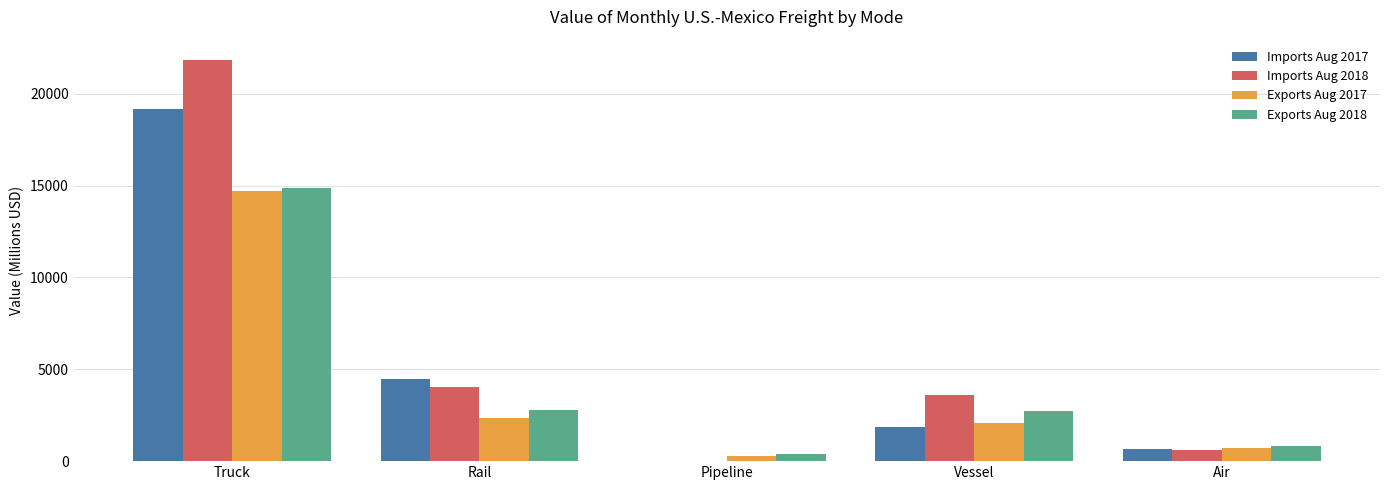

Are the bars horizontal?

No